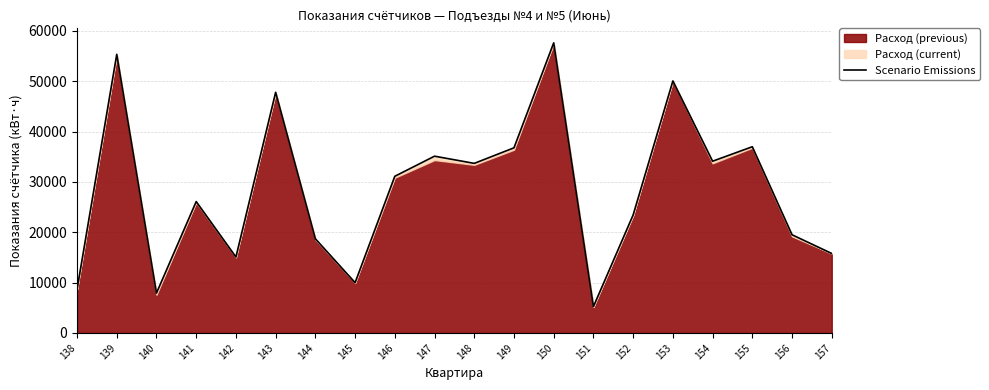

What is the minimum value shown in the chart?

5240